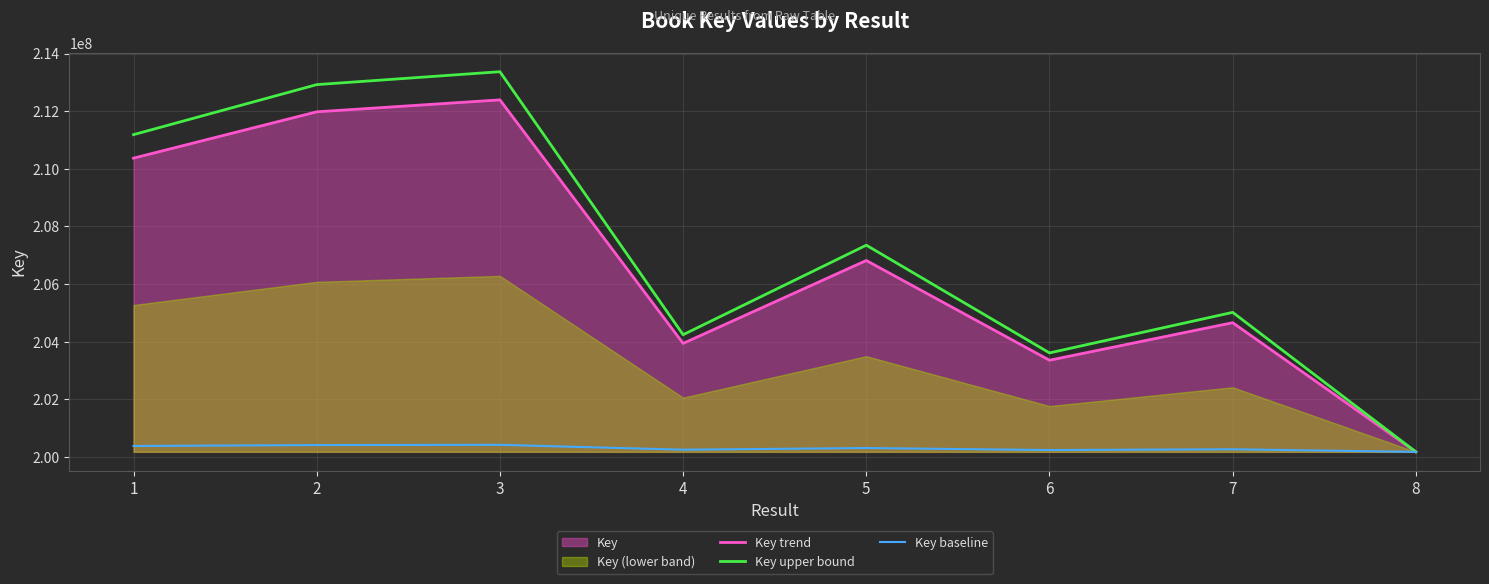

Read the Key baseline value at 1.

200381418.5